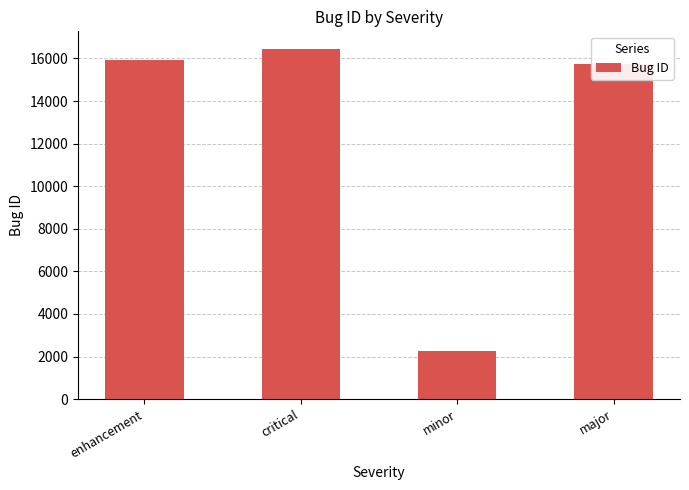

What is the change in value from enhancement to minor?

-13669